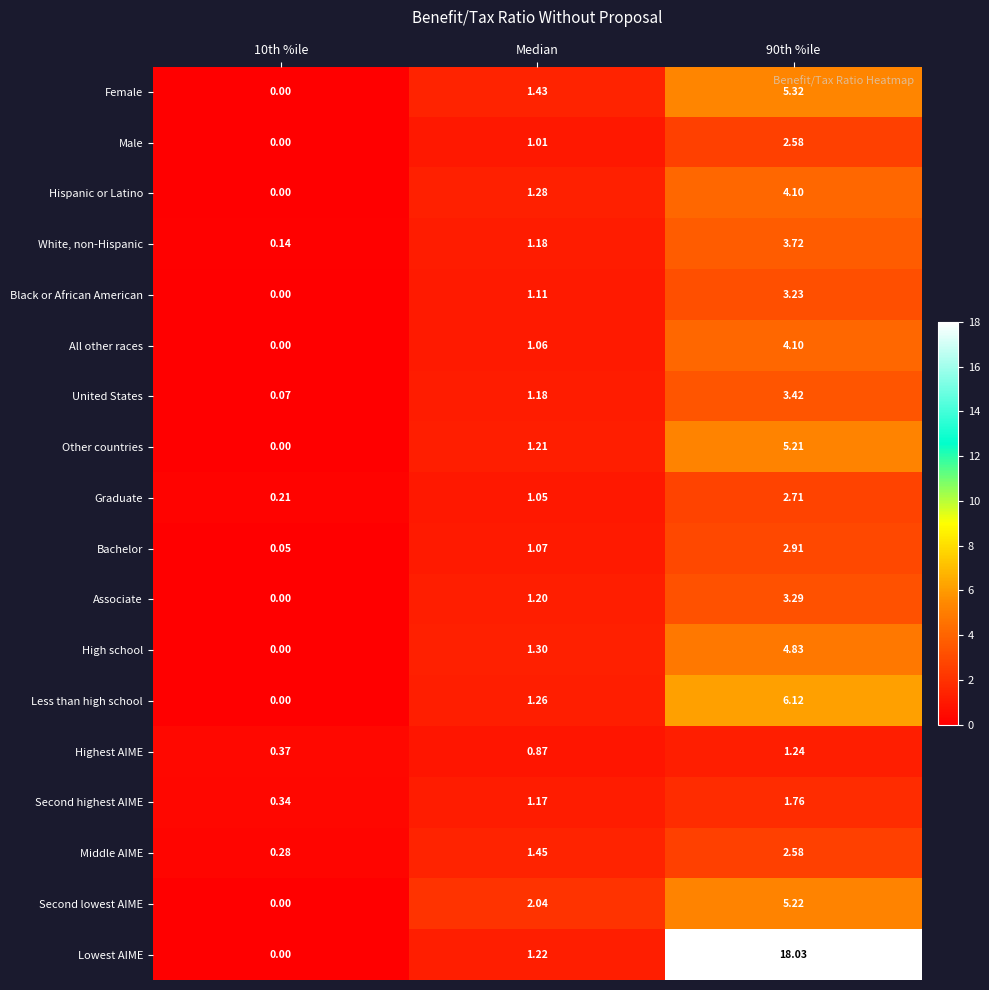

Which series has the largest total across all categories?

Lowest AIME